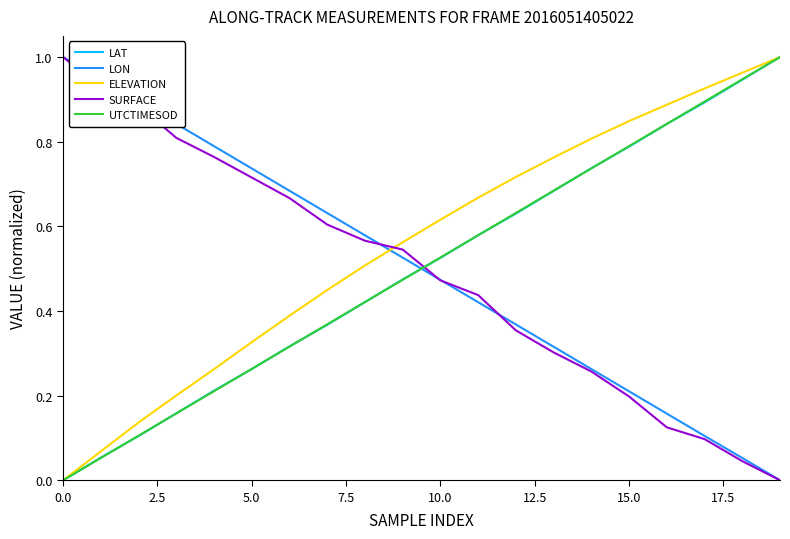

How many intersections are there between SURFACE and LAT?

1